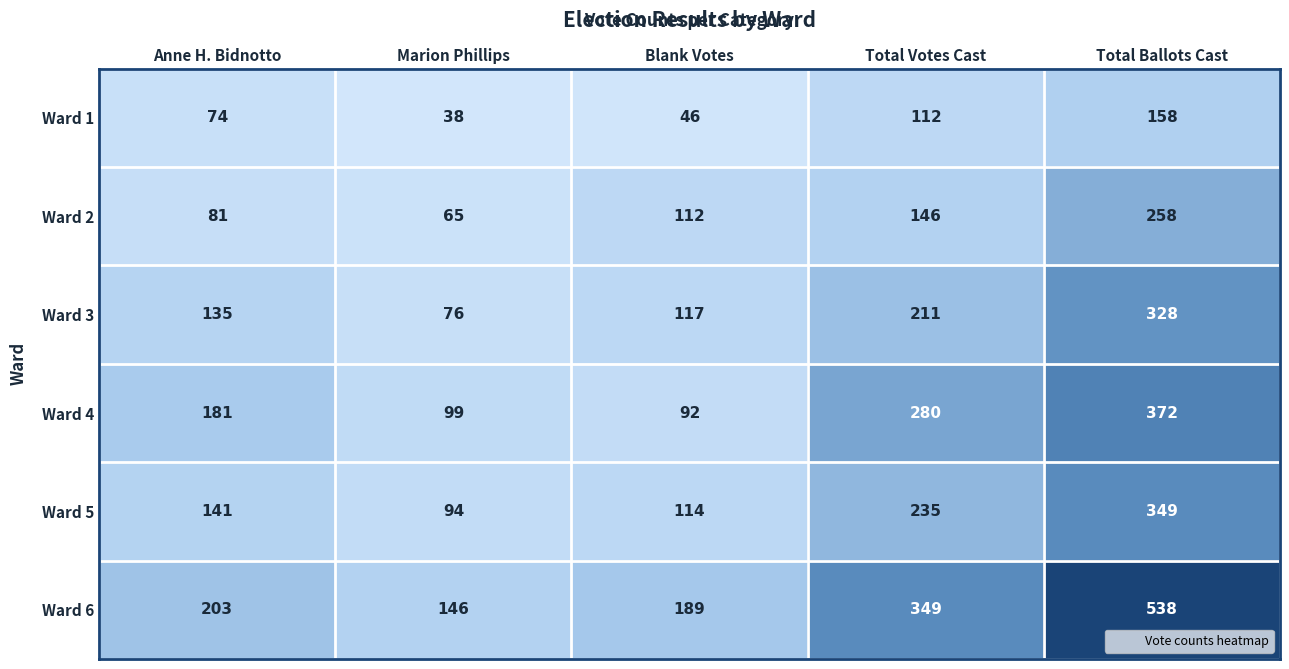

Which series has the largest range (max minus min)?

Ward 6